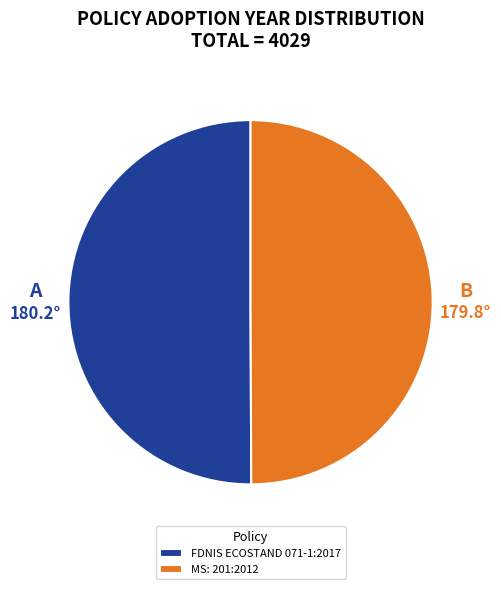

What is the ratio of the value at MS: 201:2012 to the value at FDNIS ECOSTAND 071-1:2017?

1.0